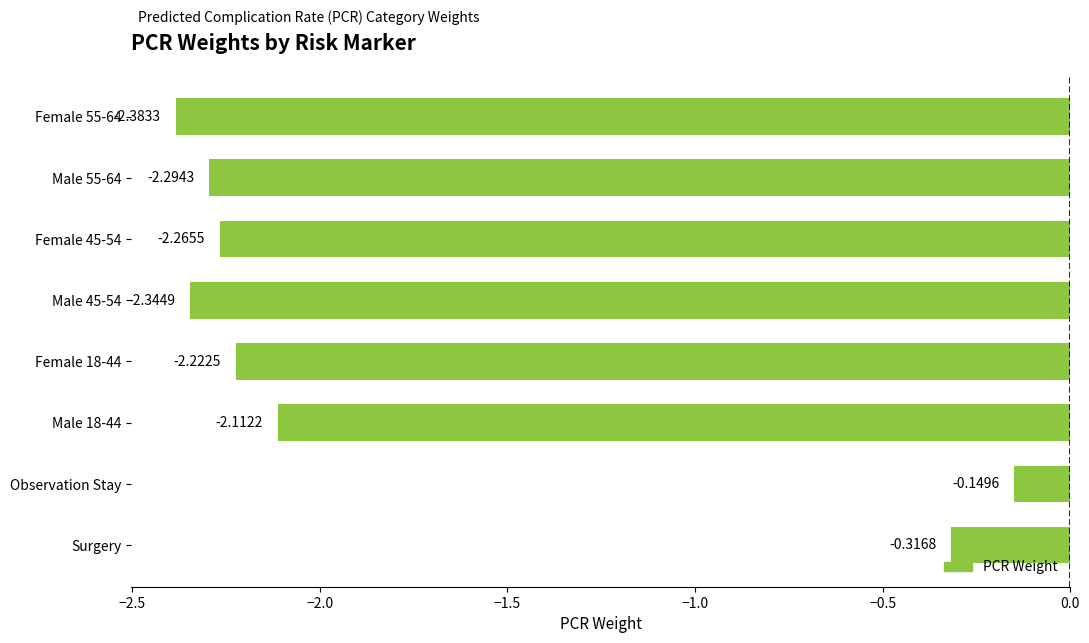

What is the average value?

-1.8